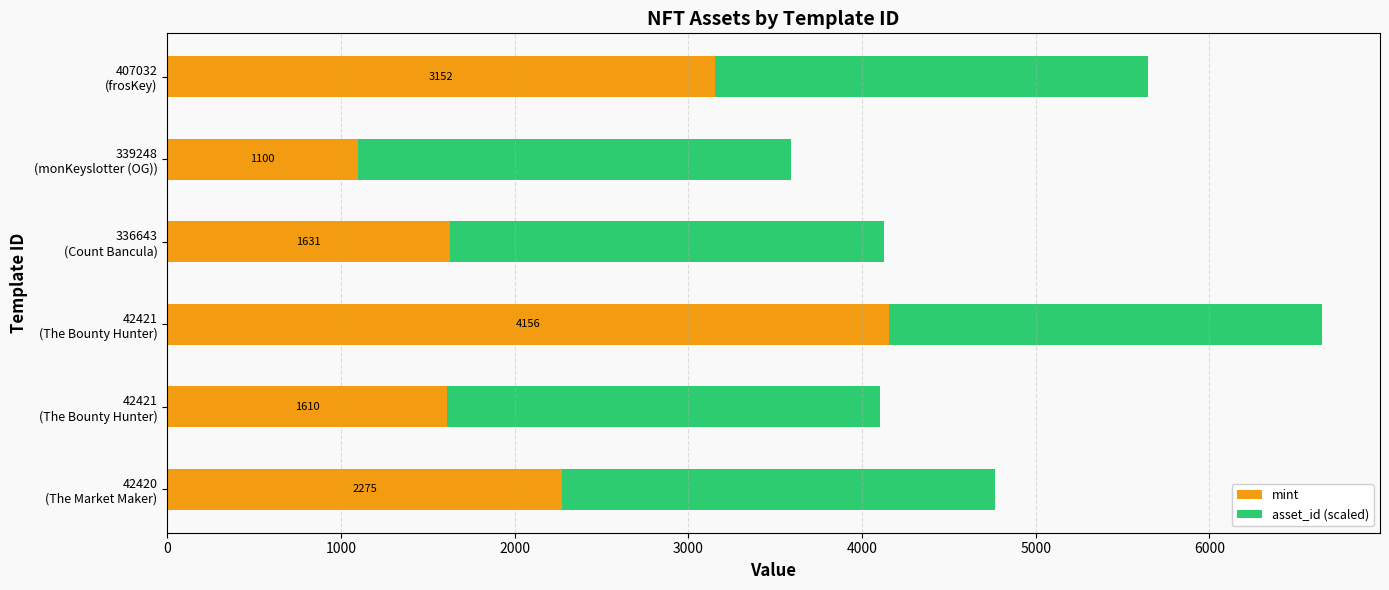

What is the sum of all asset_id (scaled) values?

14960.8